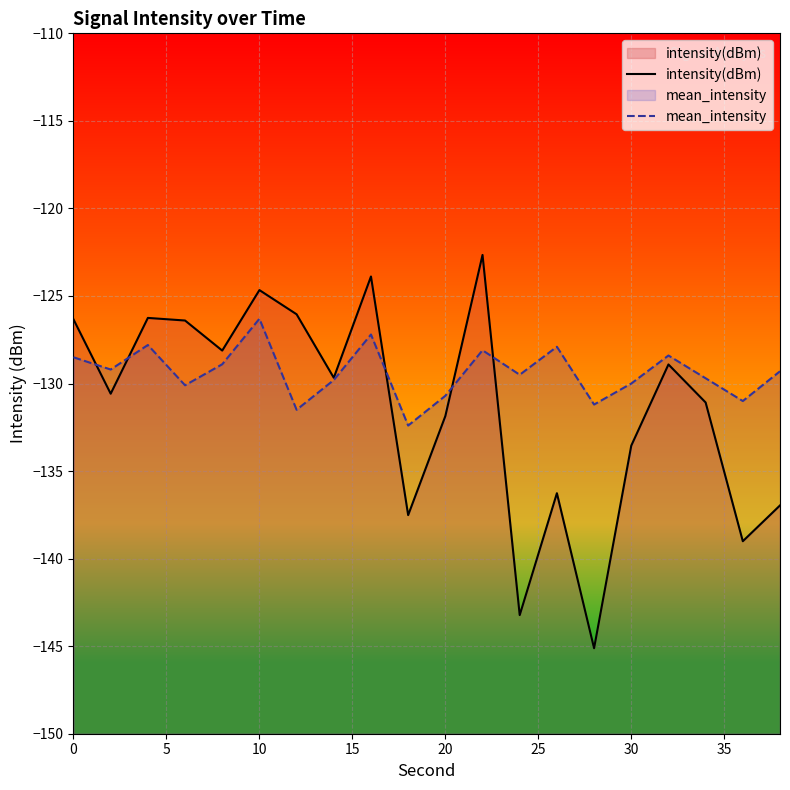

Rank the series by their average value, from highest to lowest.

mean_intensity, intensity(dBm)